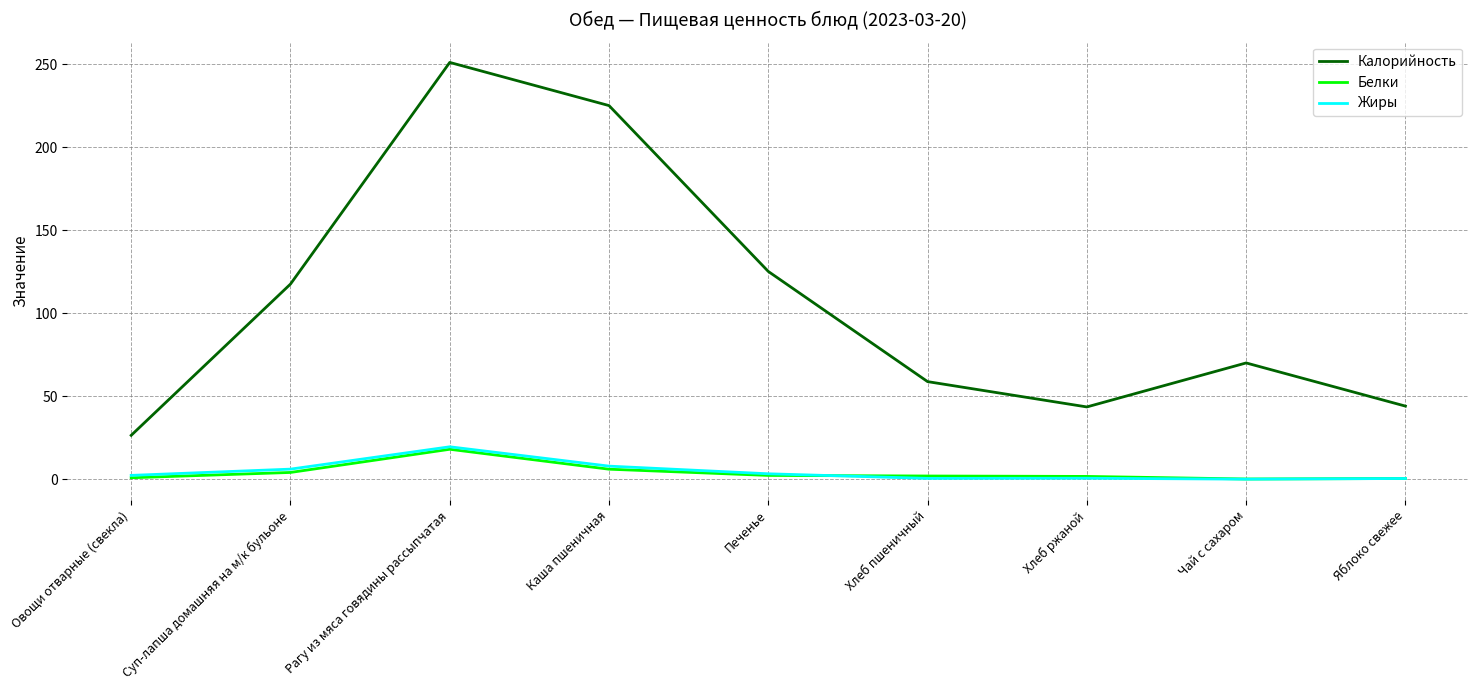

What are all the series names shown in the legend?

Калорийность, Белки, Жиры